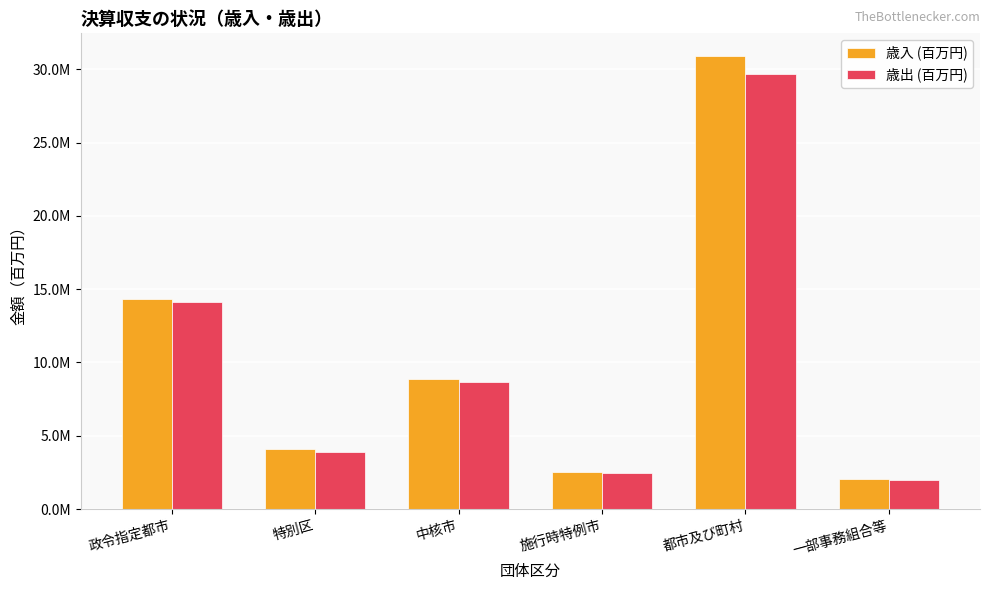

Which series has the largest range (max minus min)?

歳入 (百万円)